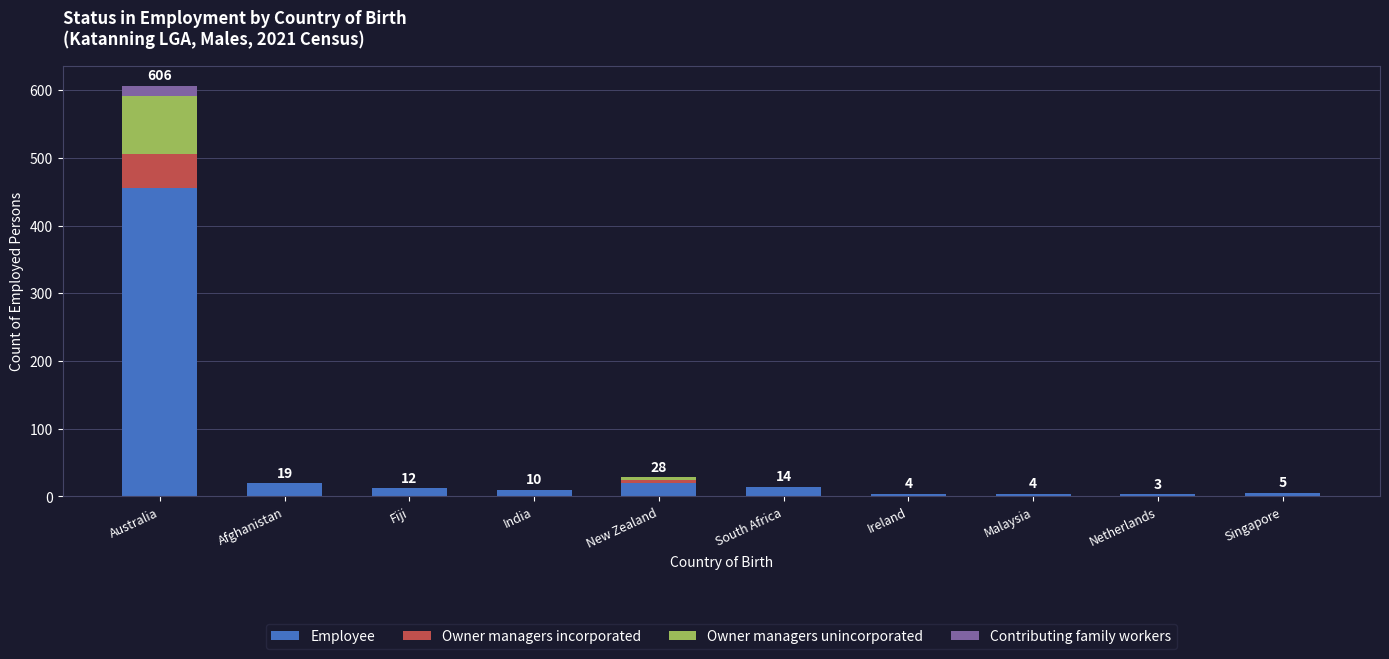

What is the total value across all series at South Africa?

14